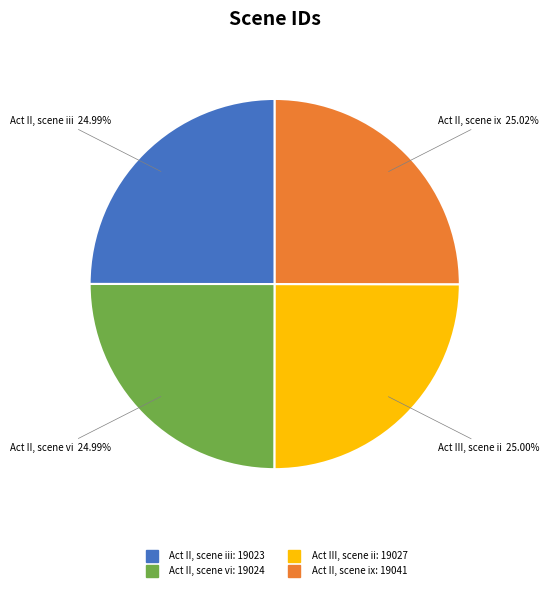

Is Act II, scene ix the majority of the pie?

No